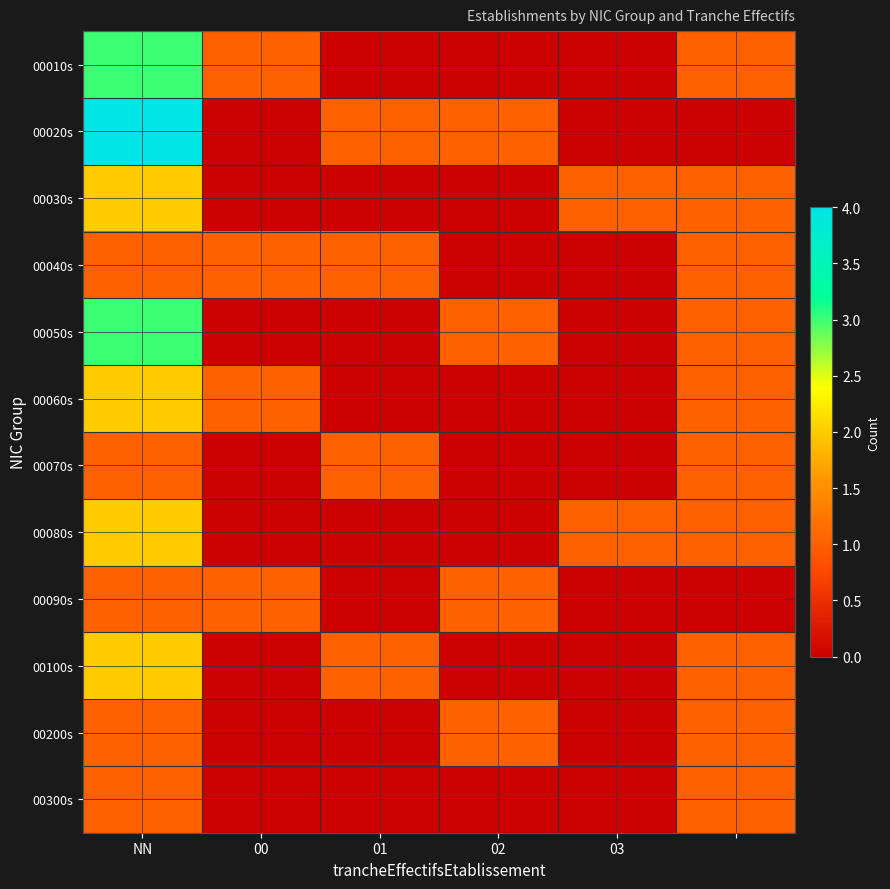

Reading left to right, list all the values displayed in this chart.

00010s: 3	1	0	0	0	1
00020s: 4	0	1	1	0	0
00030s: 2	0	0	0	1	1
00040s: 1	1	1	0	0	1
00050s: 3	0	0	1	0	1
00060s: 2	1	0	0	0	1
00070s: 1	0	1	0	0	1
00080s: 2	0	0	0	1	1
00090s: 1	1	0	1	0	0
00100s: 2	0	1	0	0	1
00200s: 1	0	0	1	0	1
00300s: 1	0	0	0	0	1